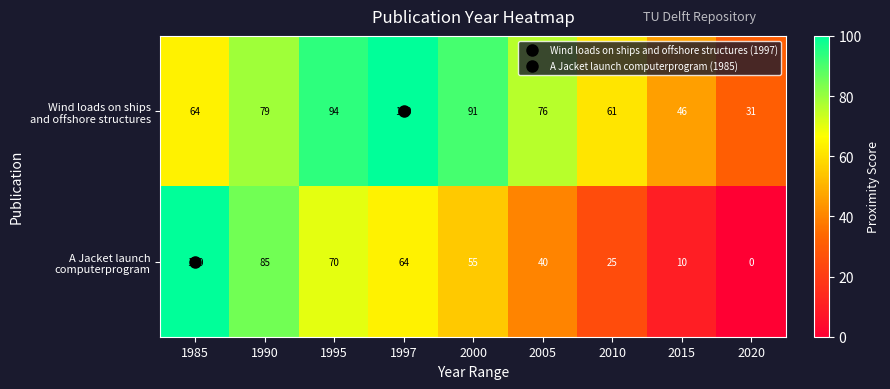

Count the number of categories in the chart.

9